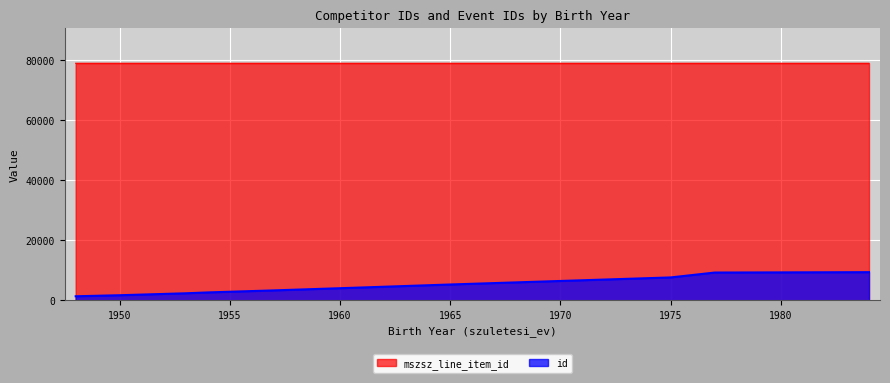

List the series in order of their peak value, lowest first.

id, mszsz_line_item_id